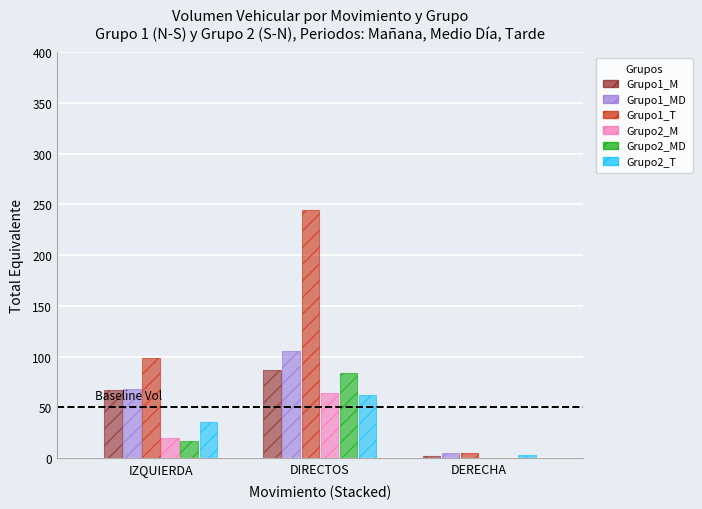

The value of Grupo2_M at DERECHA is -35.6. True or false?

False